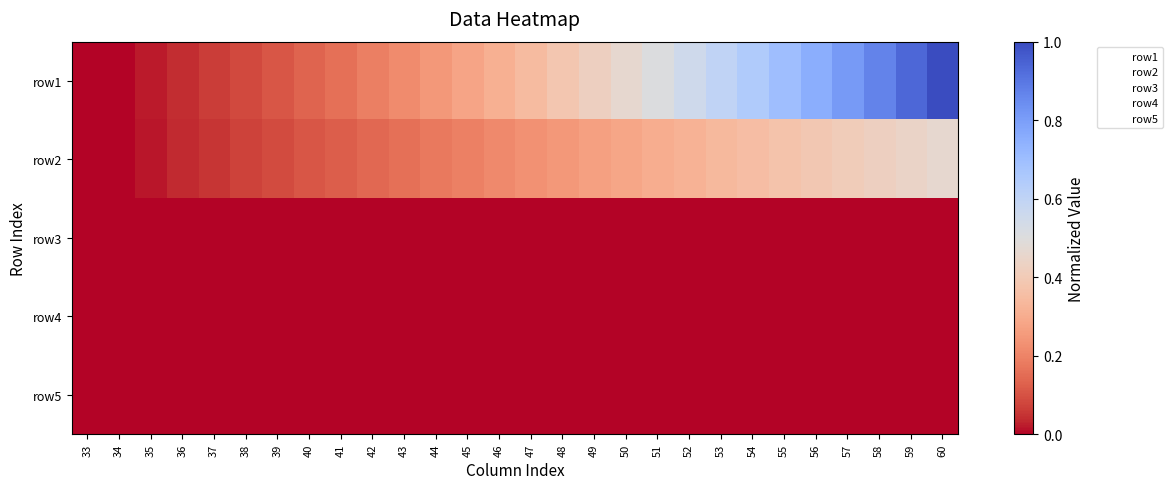

List the labels in order of row5 value, smallest first.

33, 34, 35, 36, 37, 38, 39, 40, 41, 42, 43, 44, 45, 46, 47, 48, 49, 50, 51, 52, 53, 54, 55, 56, 57, 58, 59, 60